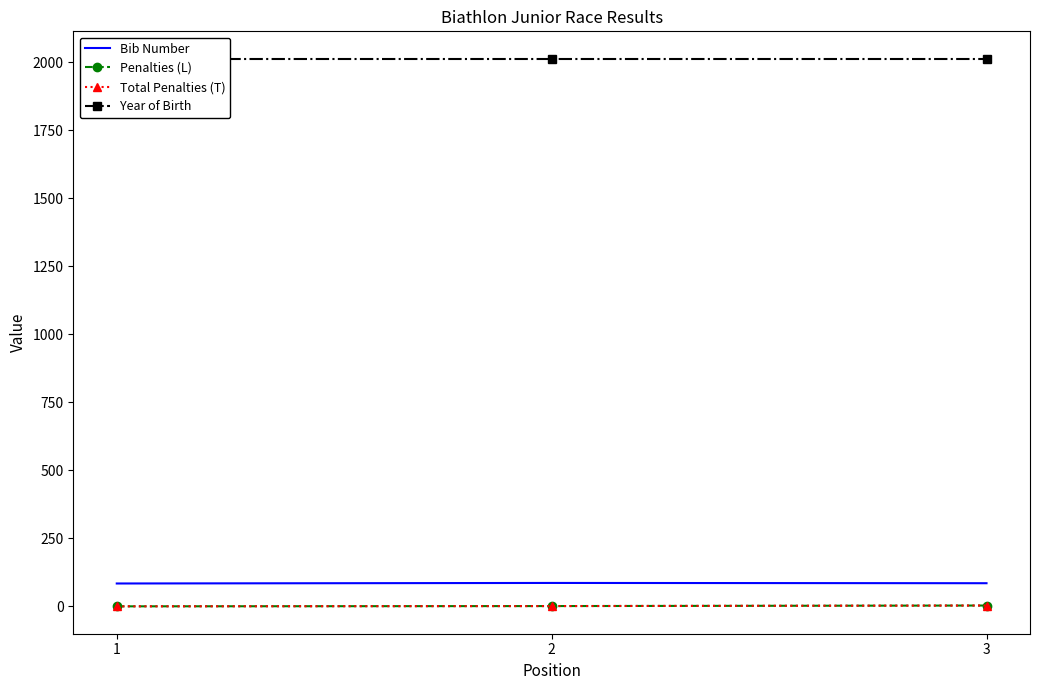

What is the average value of the Total Penalties (T) series?

1